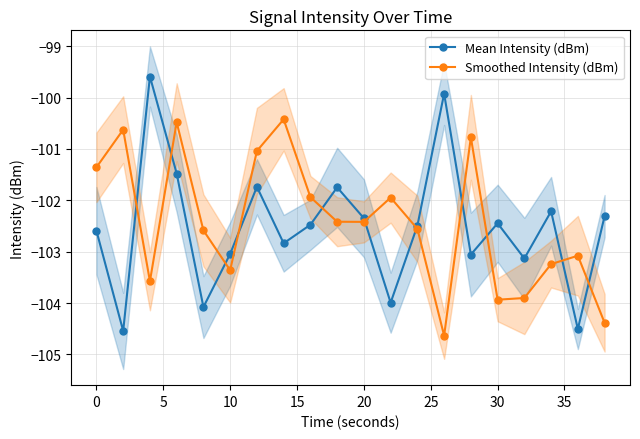

What are all the series names shown in the legend?

Mean Intensity (dBm), Smoothed Intensity (dBm)